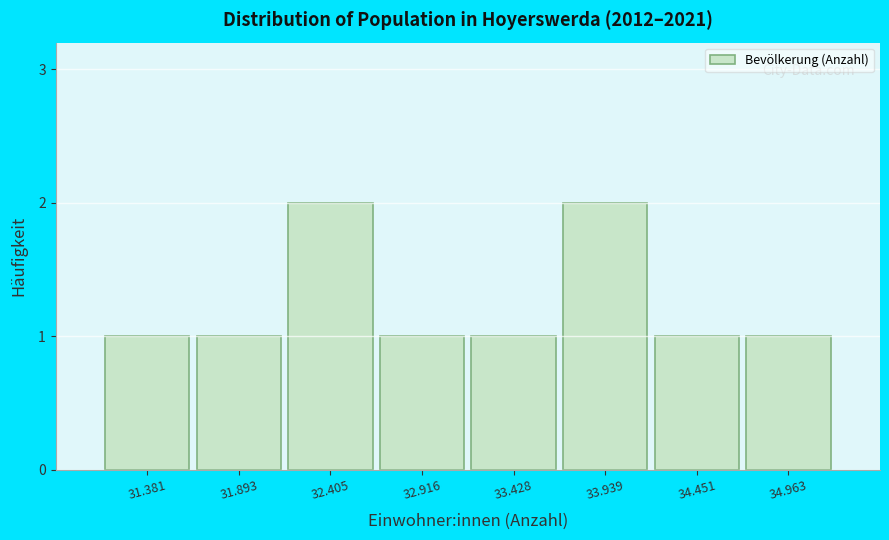

Reading left to right, what are all the values shown in this chart?

31.381=1	31.893=1	32.405=2	32.916=1	33.428=1	33.939=2	34.451=1	34.963=1